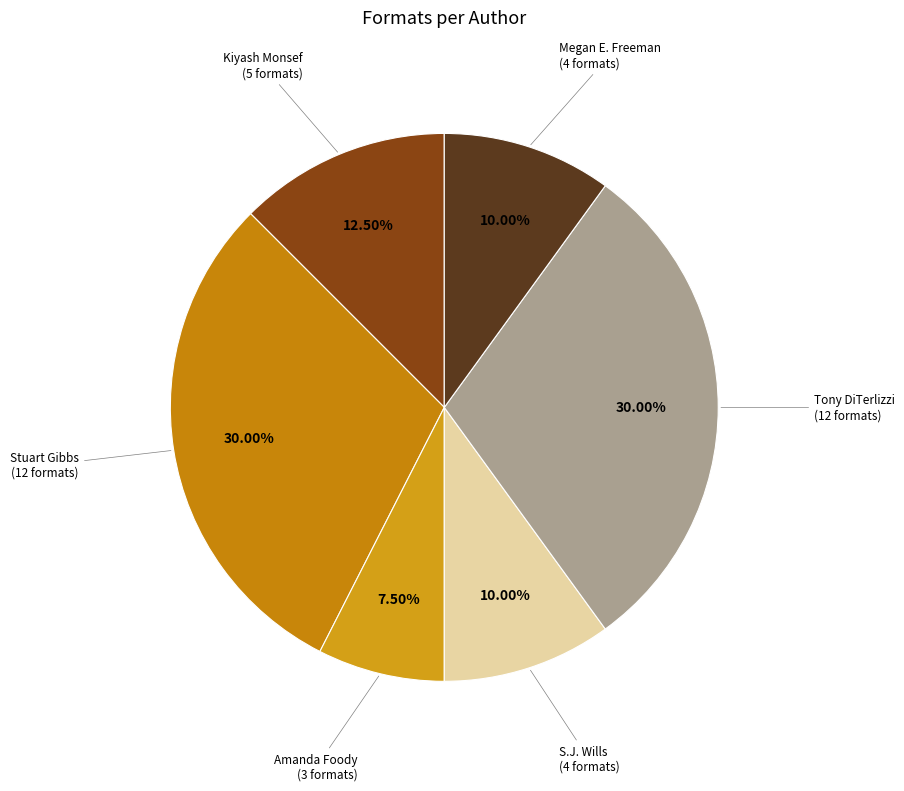

Does any single category account for the majority?

No